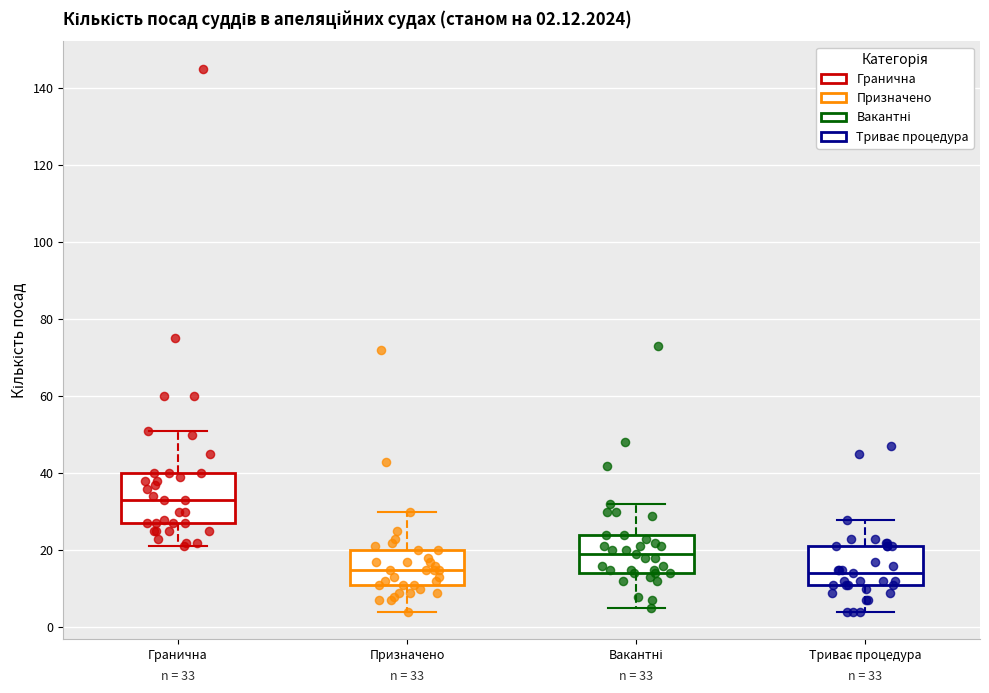

Which box is the tallest, from its lower edge to its upper edge?

Гранична